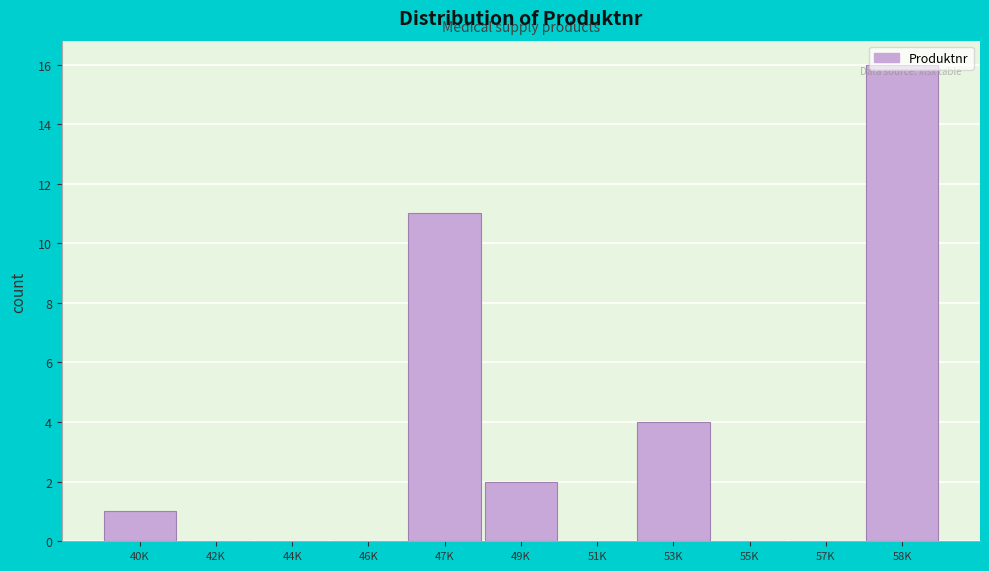

What is the sum of all values?

34